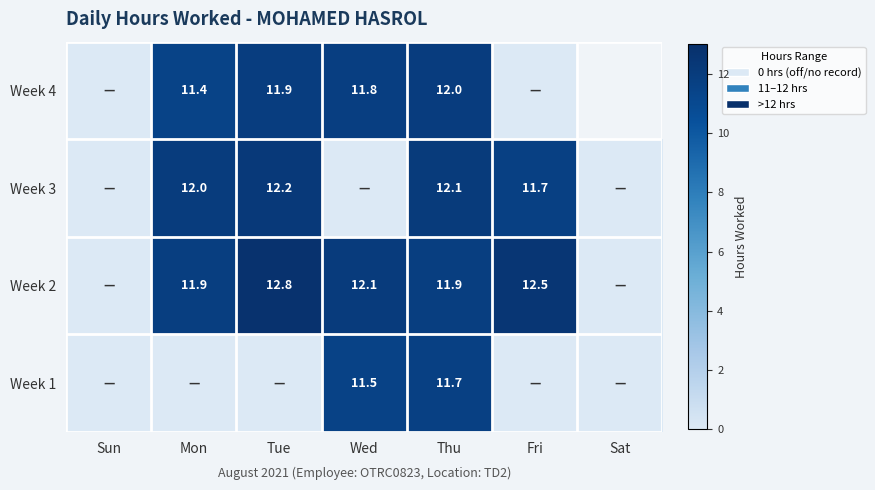

True or false: Week 2 has a value of 7.0 at Tue.

False